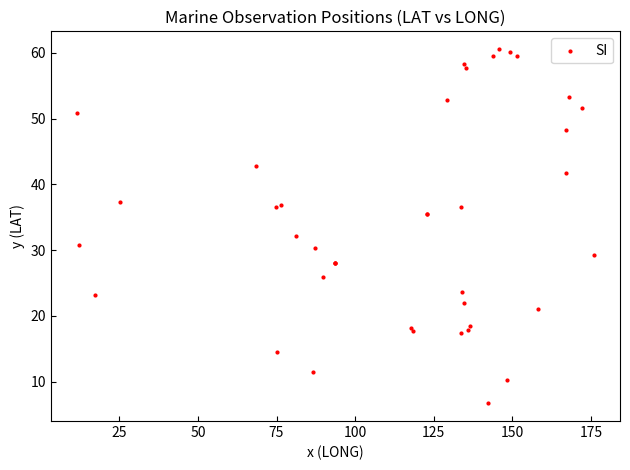

What Y value in the scatter plot is closest to 33?

32.1